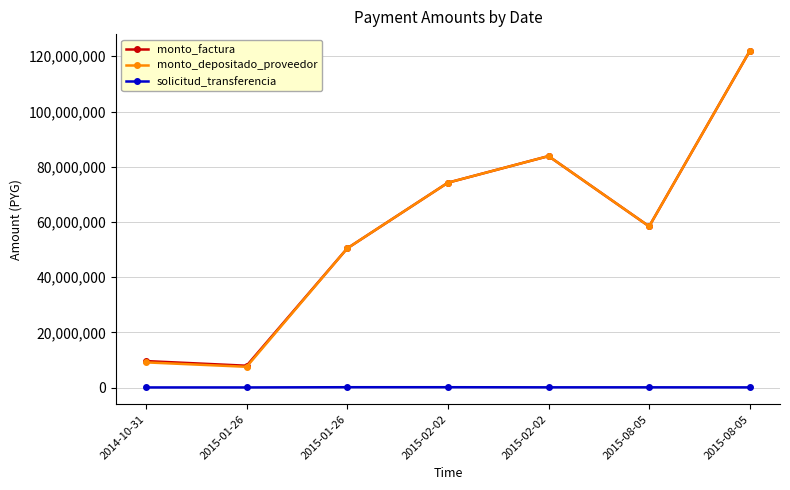

What is the maximum value shown in the chart?

121930725